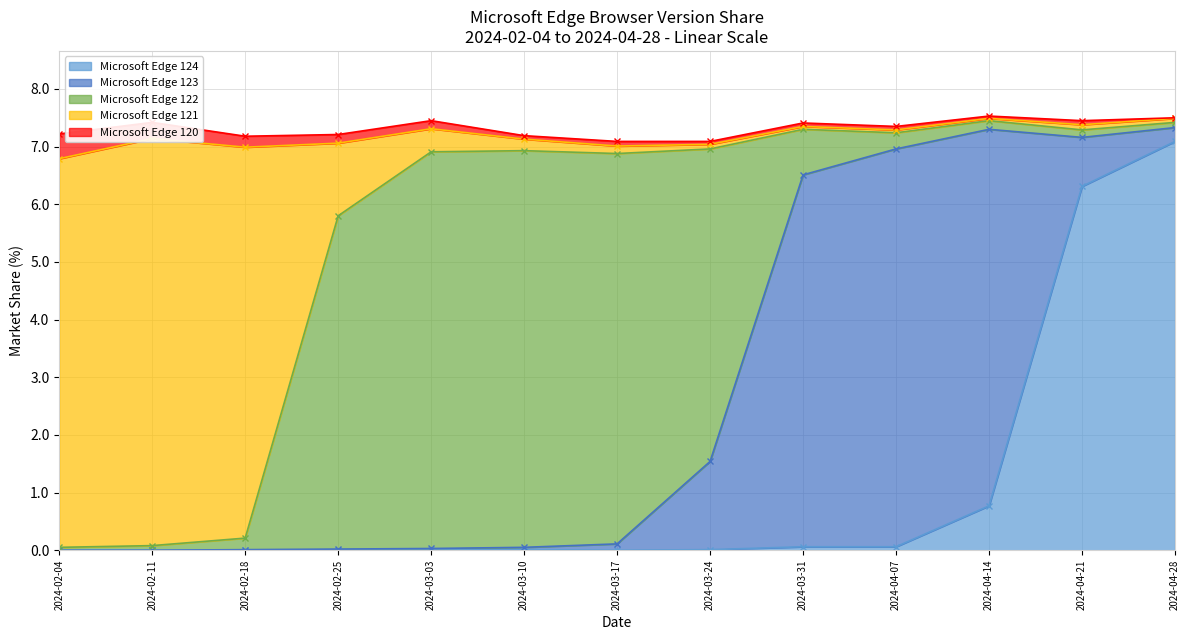

Which series has the largest total across all categories?

Microsoft Edge 122